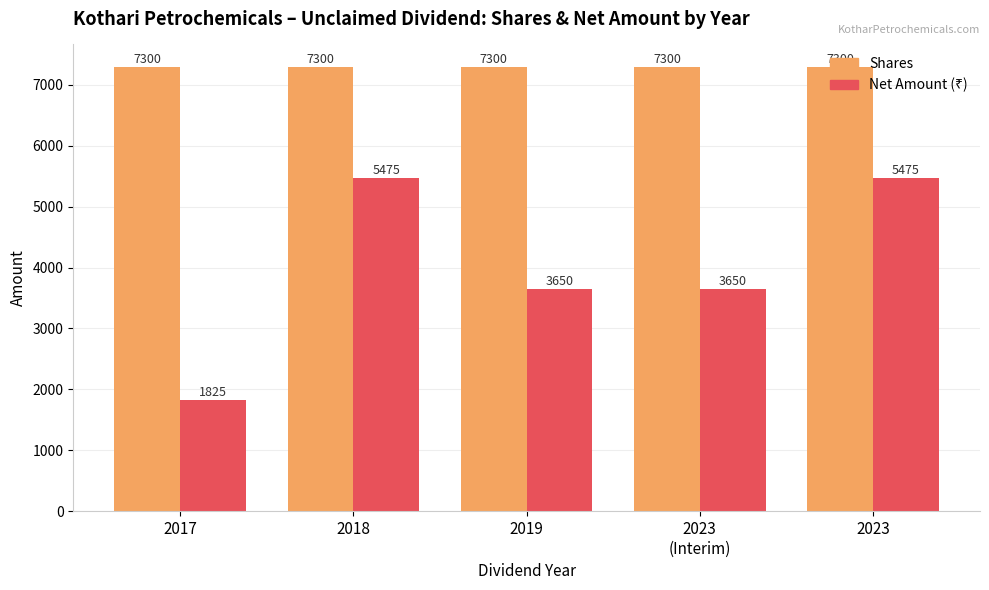

What is the smallest value displayed?

1825